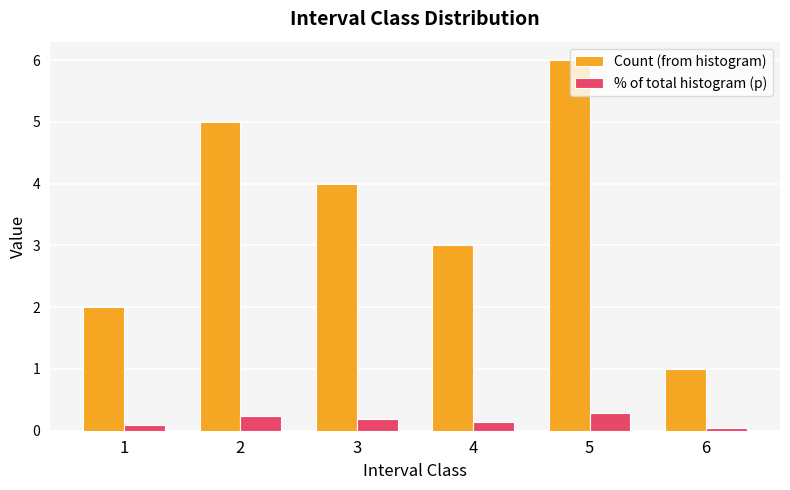

Rank the series by their maximum value, from highest to lowest.

Count (from histogram), % of total histogram (p)